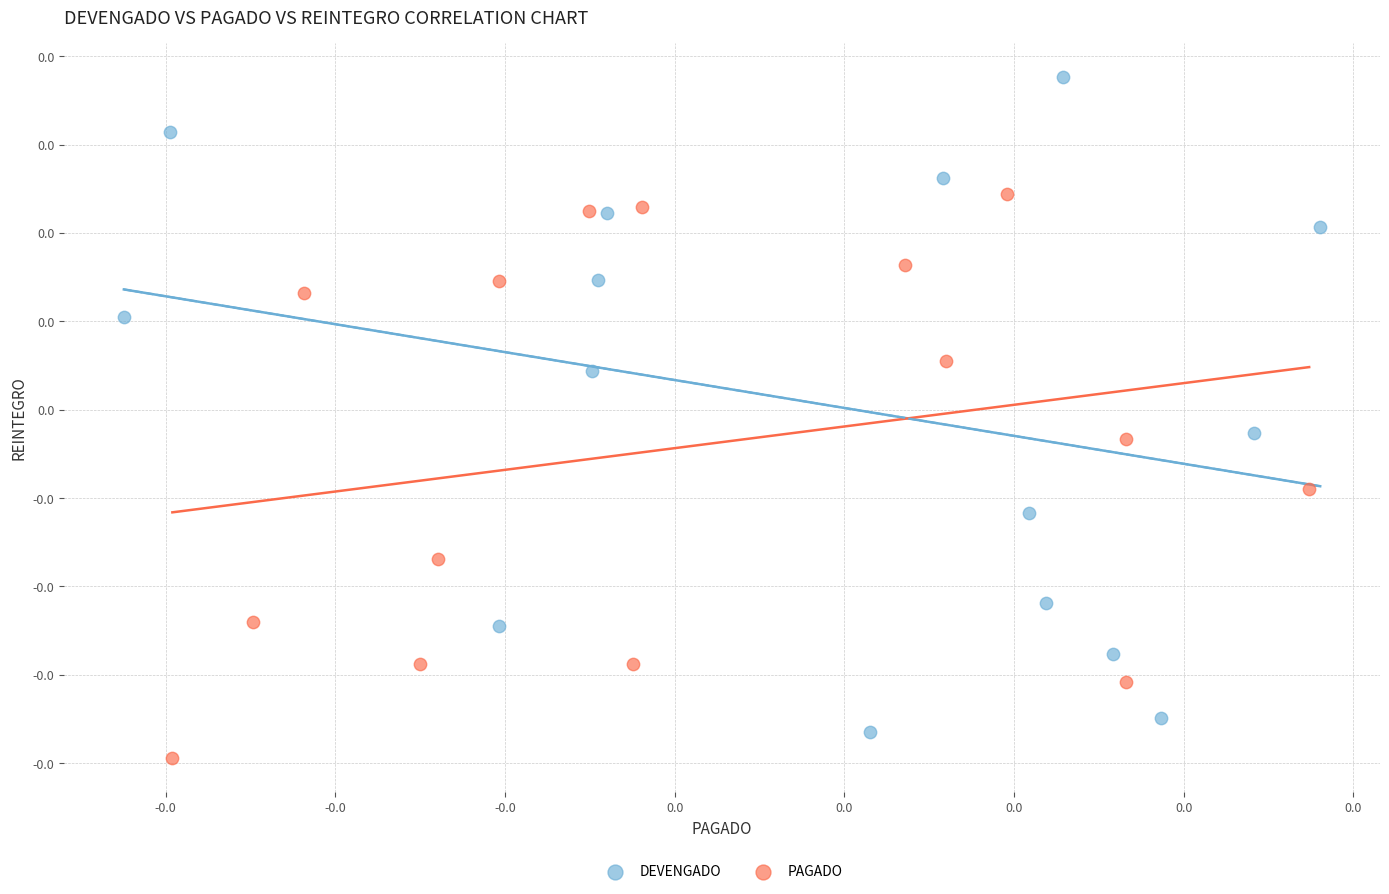

Which series has the largest Y range (max minus min)?

DEVENGADO